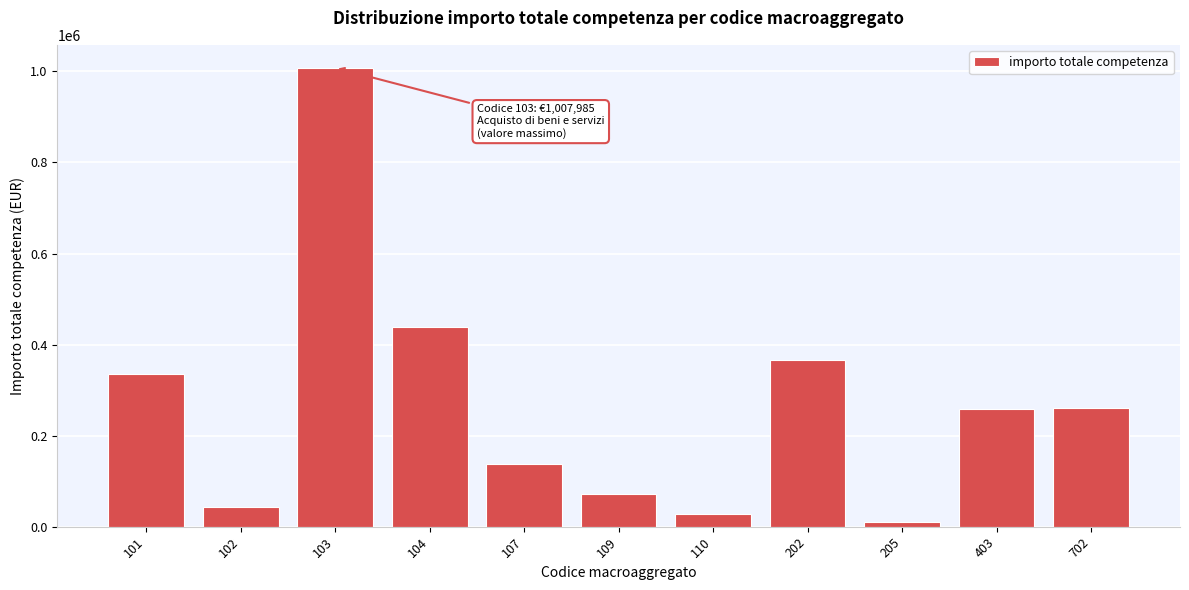

Approximately how many times larger is the value at 101 compared to 403?

1.3